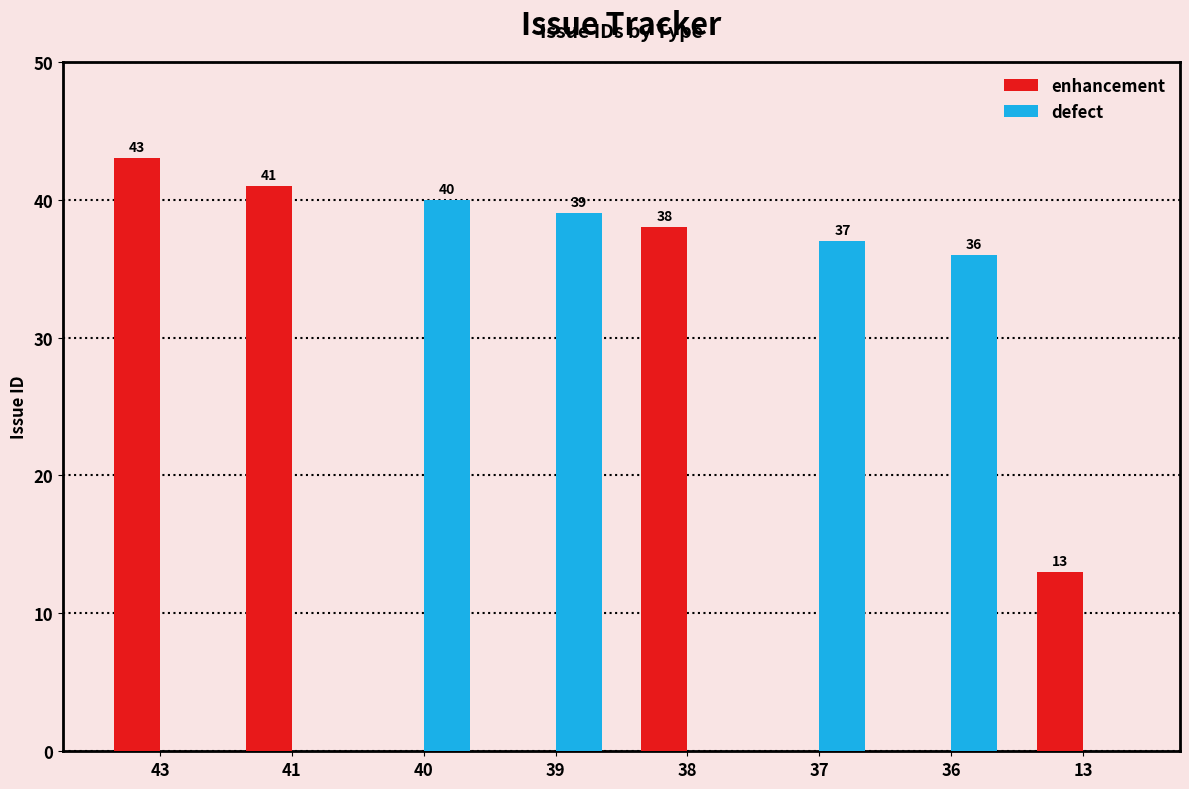

True or false: enhancement has a value of -27 at 37.

False